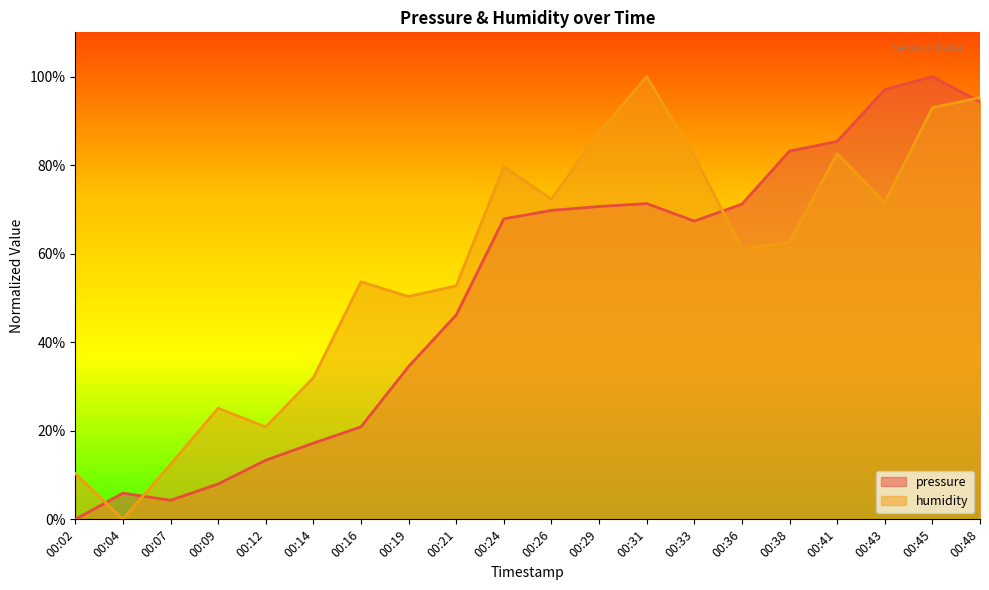

How many lines are shown in the chart?

2